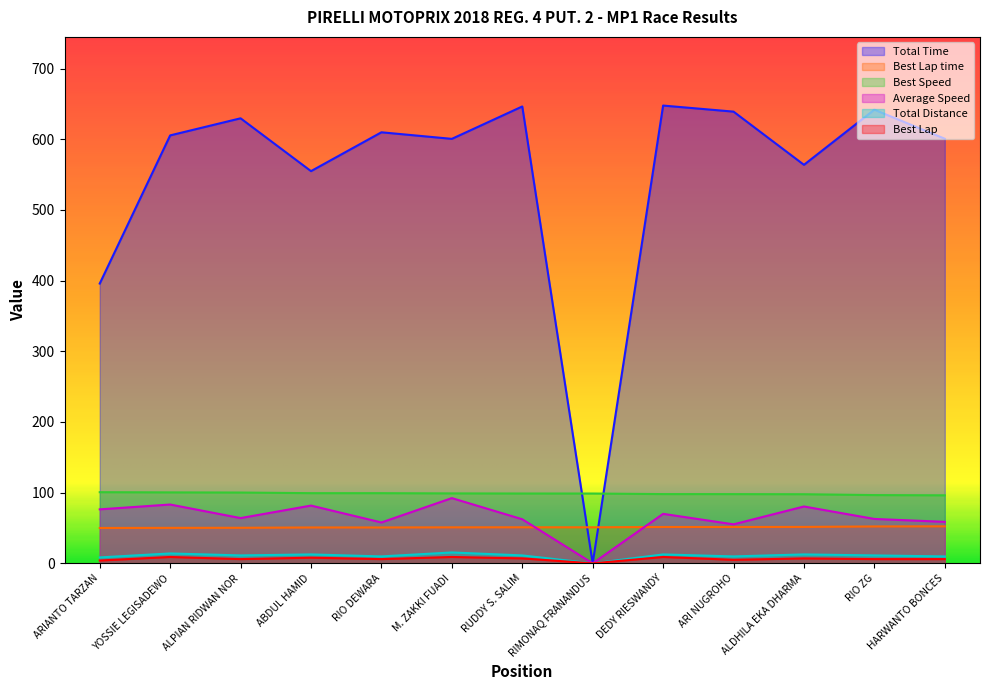

Is the value of Best Lap at HARWANTO BONCES greater than the value of Total Distance at ARI NUGROHO?

No